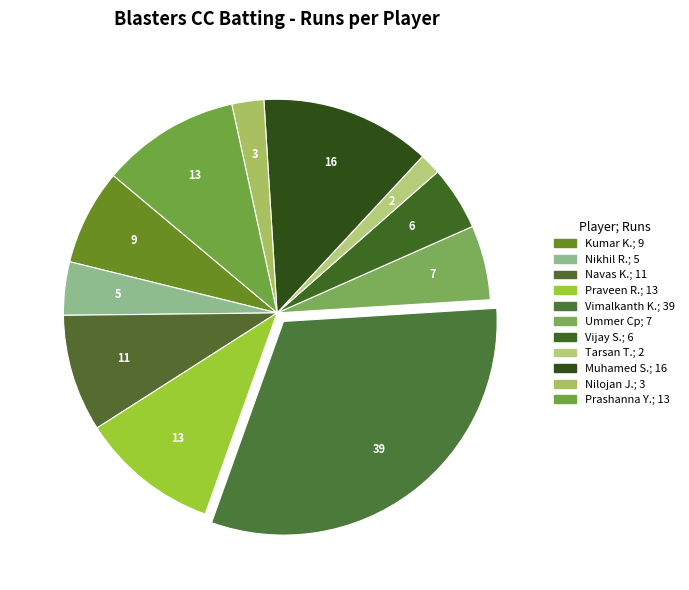

Does any single category account for the majority?

No